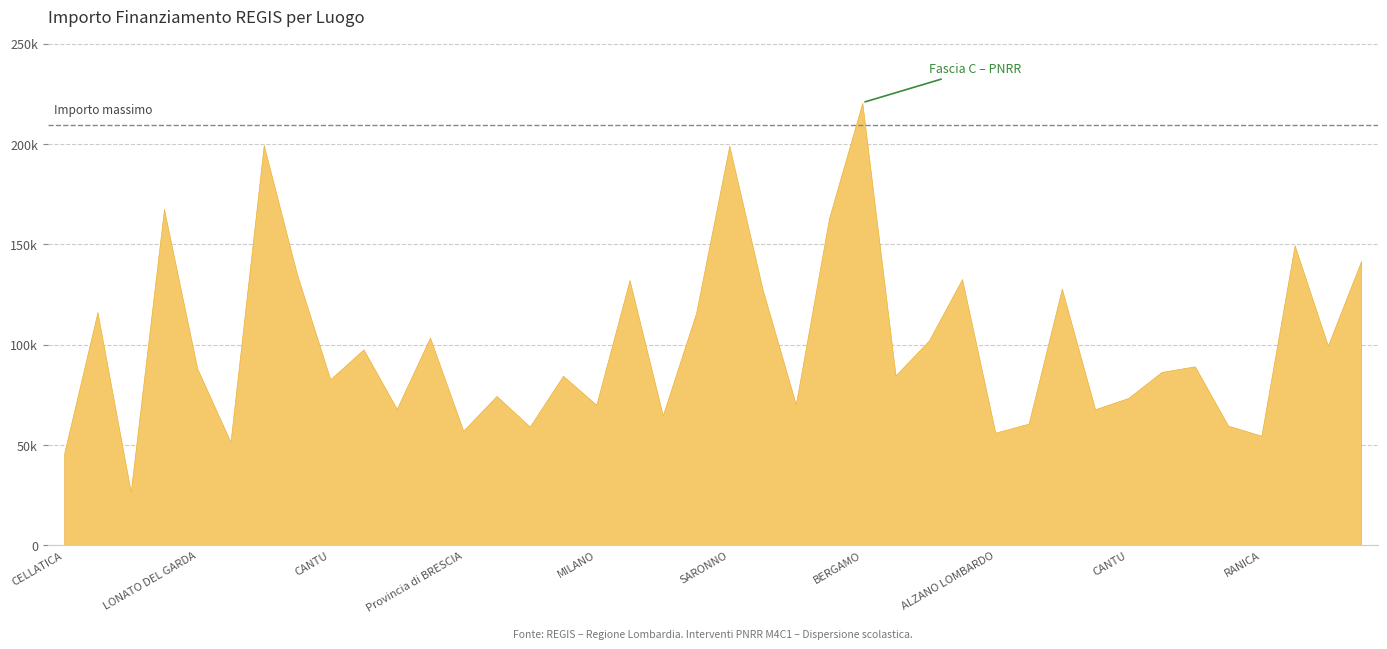

At which category does the data reach its first local peak?

CASTELCOVATI